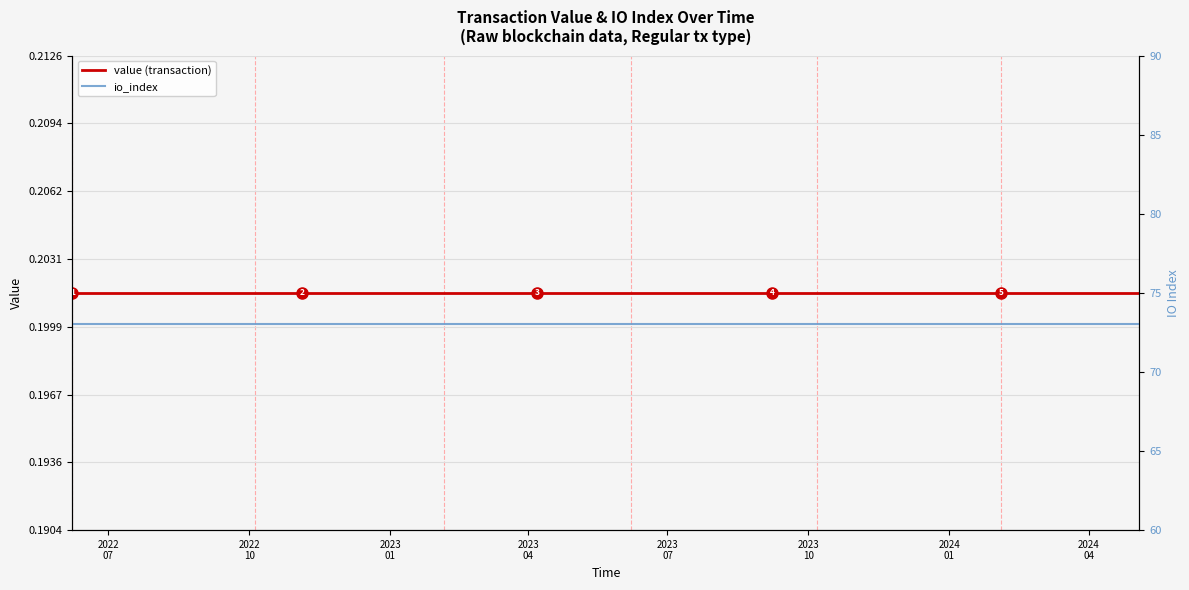

Count the number of data series in this chart.

2